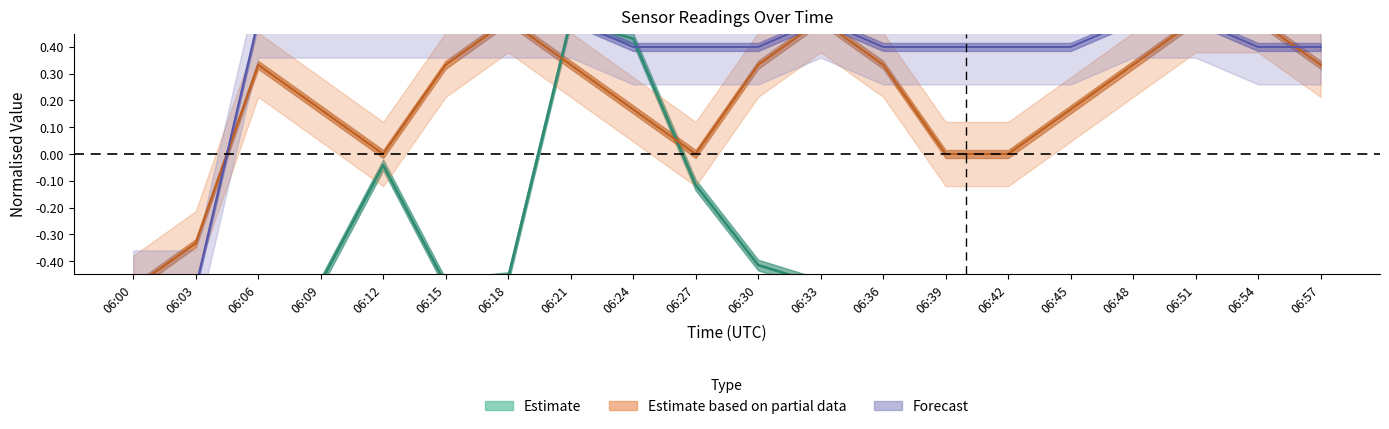

Reading left to right, extract all data points from this chart.

BaG_A11: -0.5	-0.5	-0.5	-0.5	-0.0	-0.5	-0.5	0.5	0.4	-0.1	-0.4	-0.5	-0.5	-0.5	-0.5	-0.5	-0.5	-0.5	-0.5	-0.5
Tu_S11: -0.5	-0.3	0.3	0.2	0.0	0.3	0.5	0.3	0.2	0.0	0.3	0.5	0.3	0.0	0.0	0.2	0.3	0.5	0.5	0.3
P_S11: -0.5	-0.5	0.5	0.5	0.5	0.5	0.5	0.5	0.4	0.4	0.4	0.5	0.4	0.4	0.4	0.4	0.5	0.5	0.4	0.4